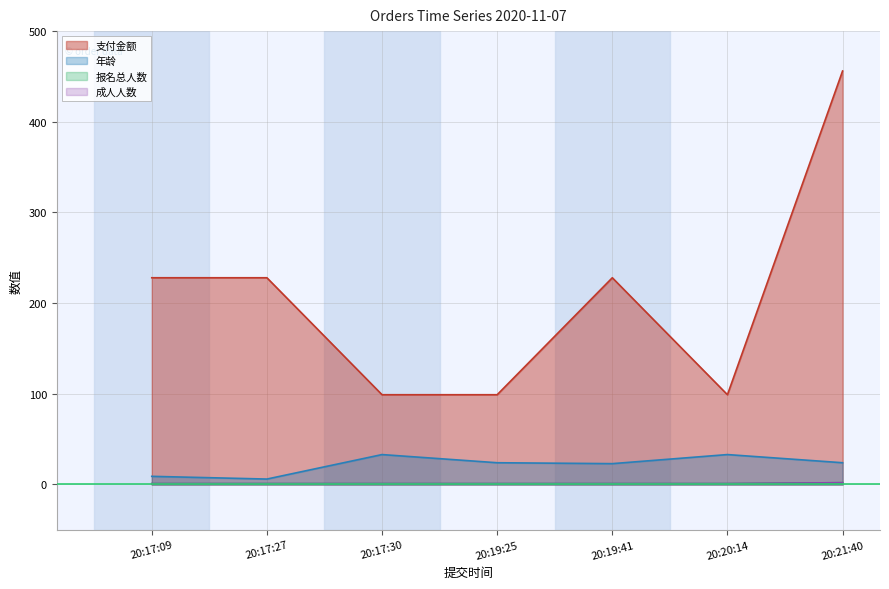

What is the sum of the 报名总人数 values at 20:19:25 and 20:17:27?

2